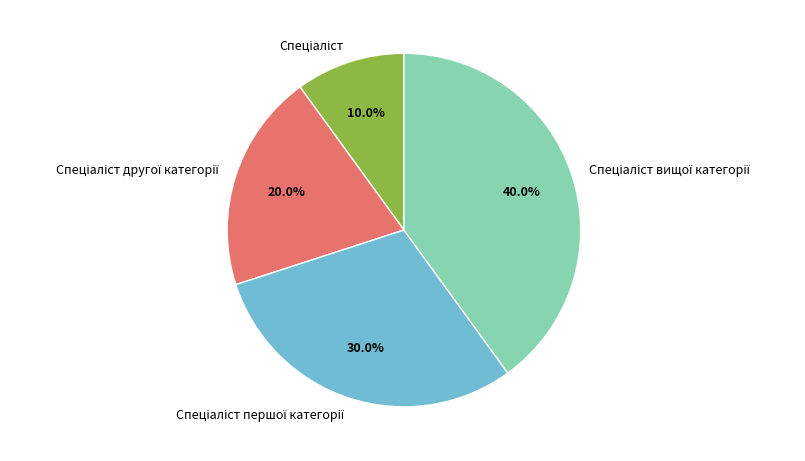

Is there any slice that represents more than half of the pie?

No